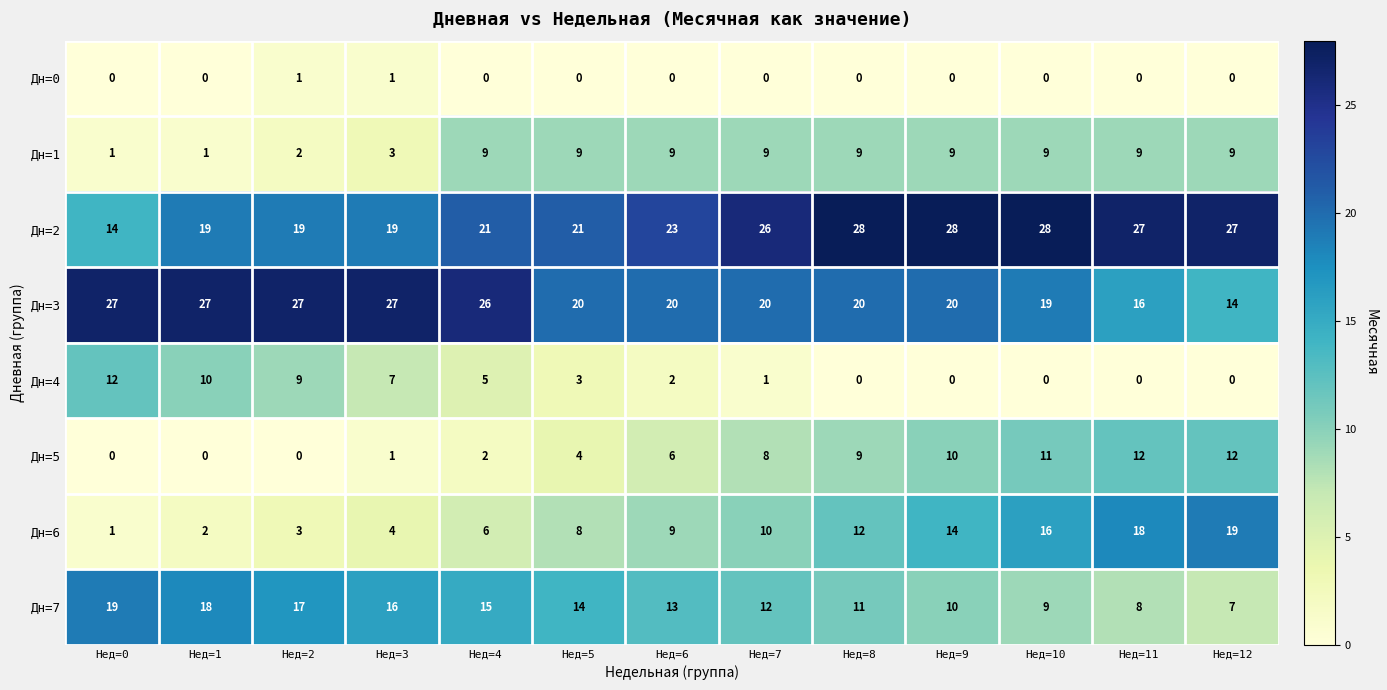

What is the maximum value shown in the chart?

28